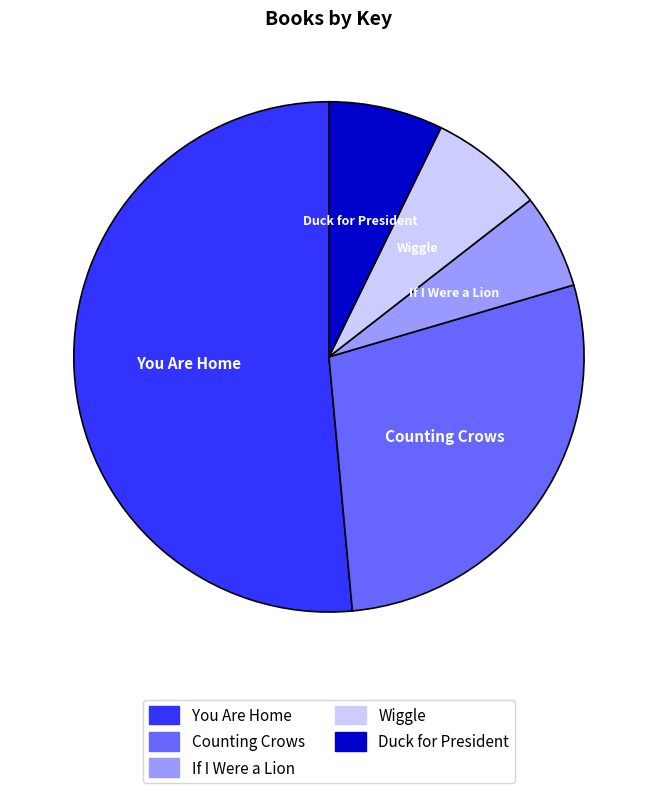

How many slices are in this pie chart?

5